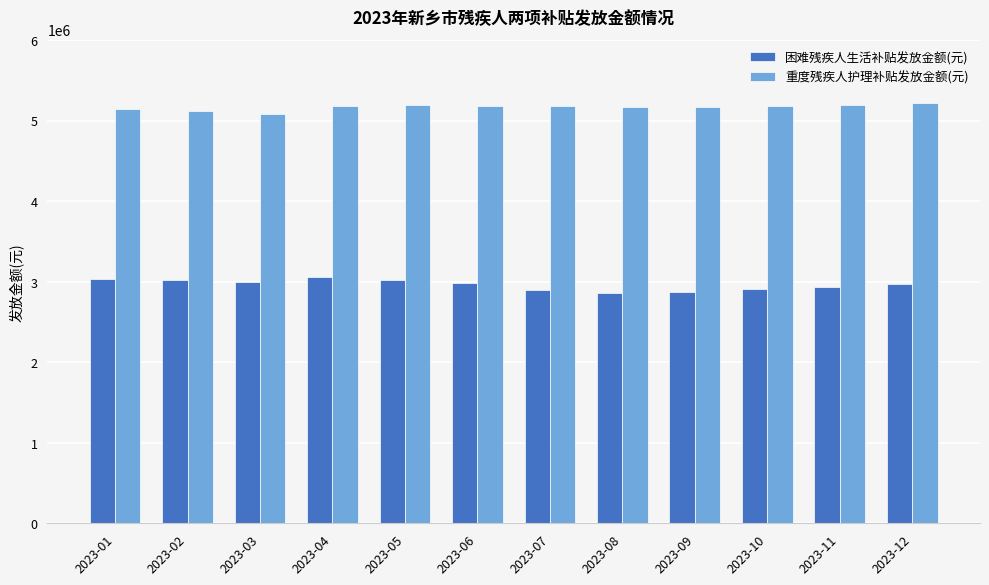

What is the smallest value displayed?

2858925